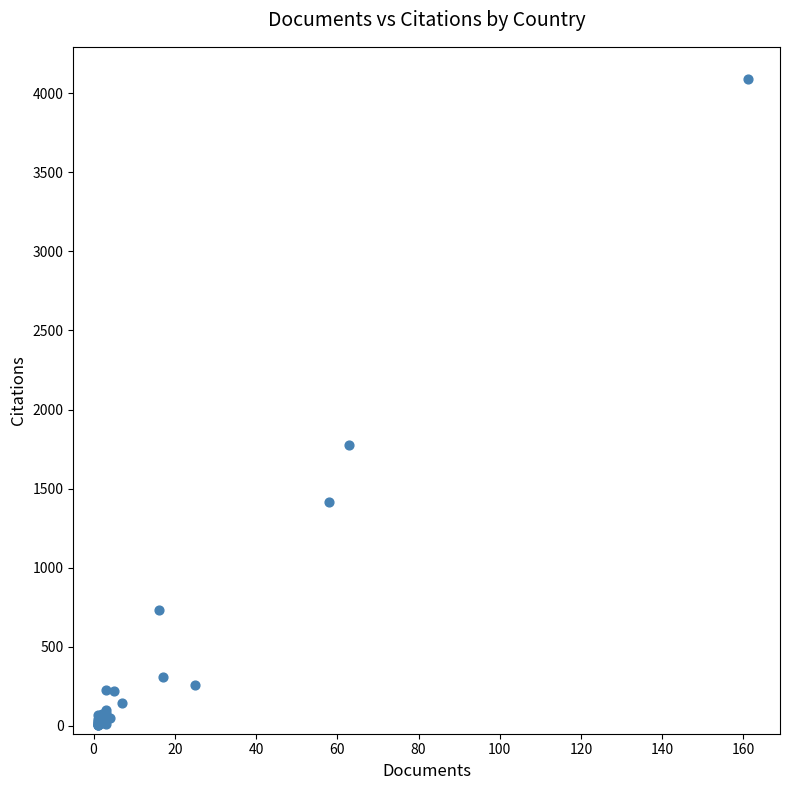

What Y value in the scatter plot is closest to 2045?

1774